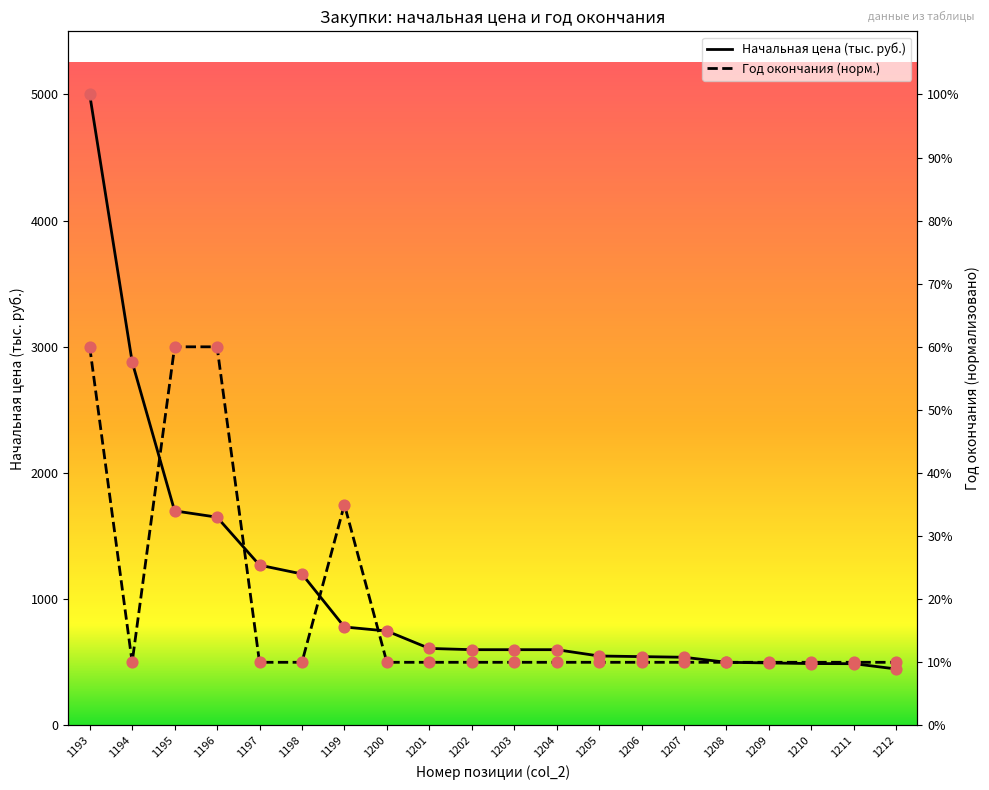

Which series contains the highest Y value?

Начальная цена (тыс. руб.)